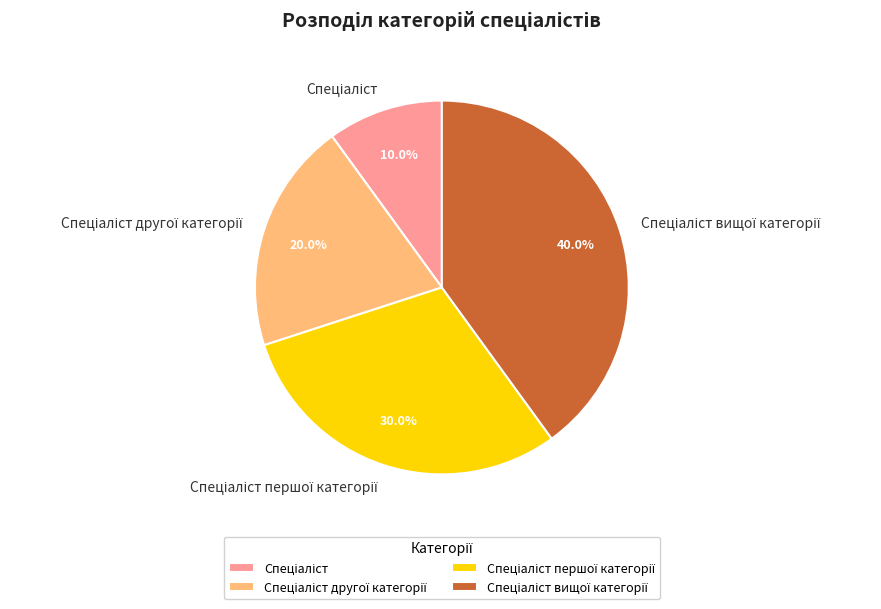

Is there a majority slice in this chart?

No